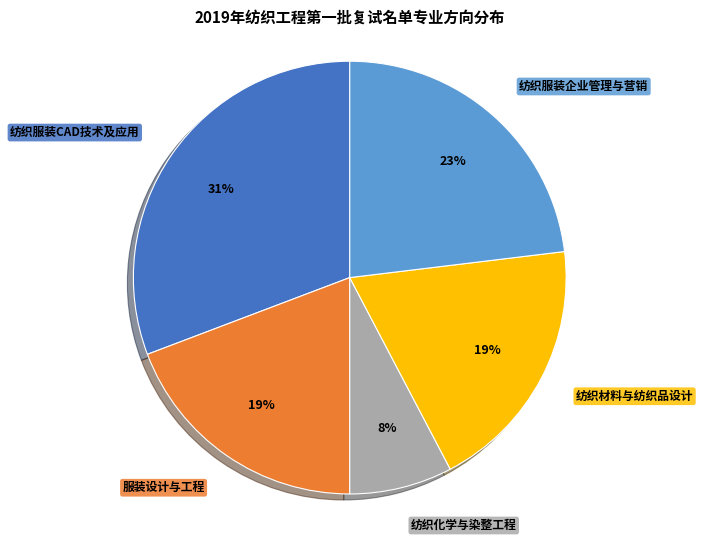

To the nearest percent, what is the difference between the 服装设计与工程 and 纺织服装企业管理与营销 slice percentages?

4%